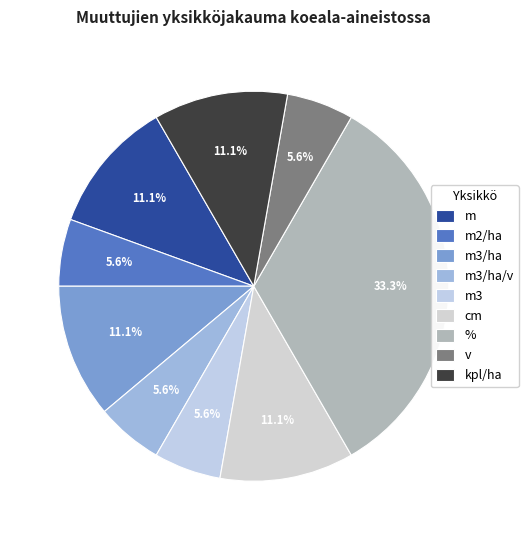

Does m2/ha represent more than half of the total?

No